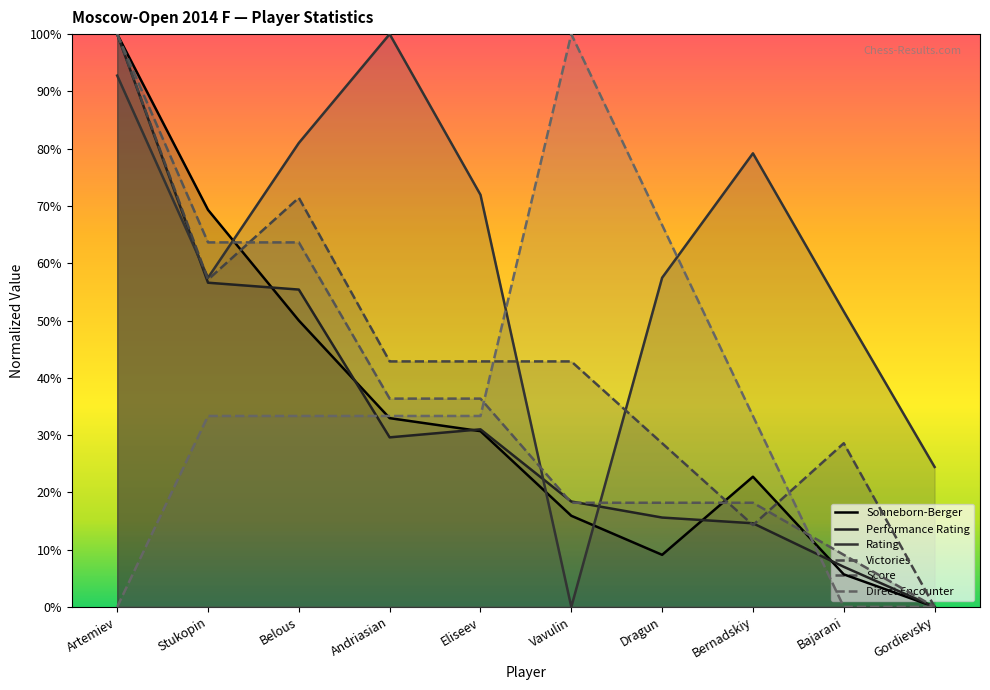

What is the difference between the Score values at Vavulin and Gordievsky?

0.2